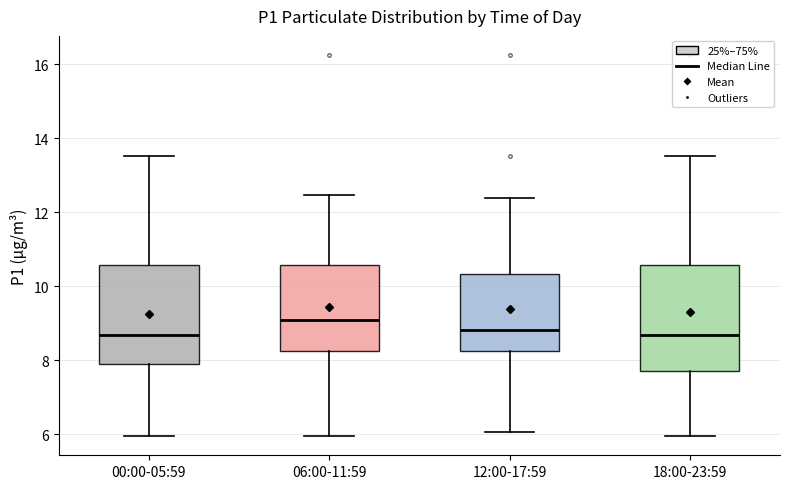

Comparing the boxes themselves (not the whiskers), which one is the tallest?

18:00-23:59